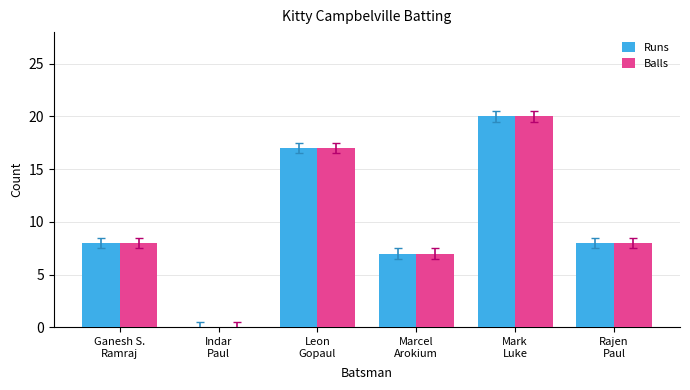

At which category is the sum across all series the highest?

Mark
Luke